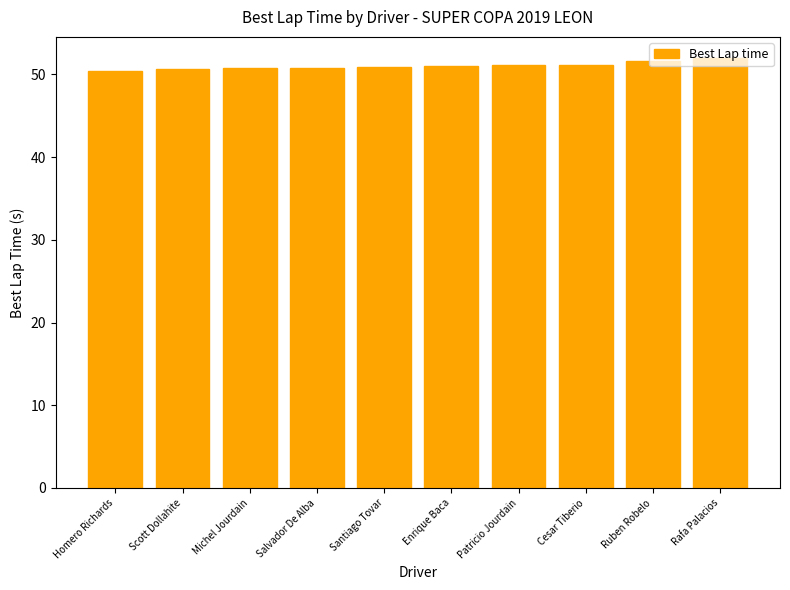

What is the average value?

51.0